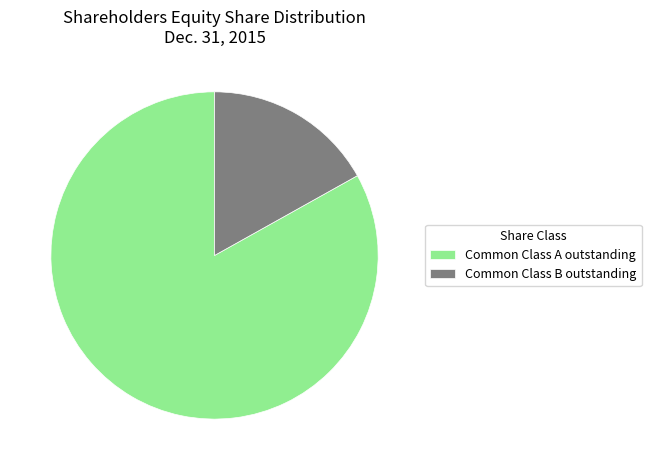

Rank the categories by value from lowest to highest.

Common Class B outstanding, Common Class A outstanding